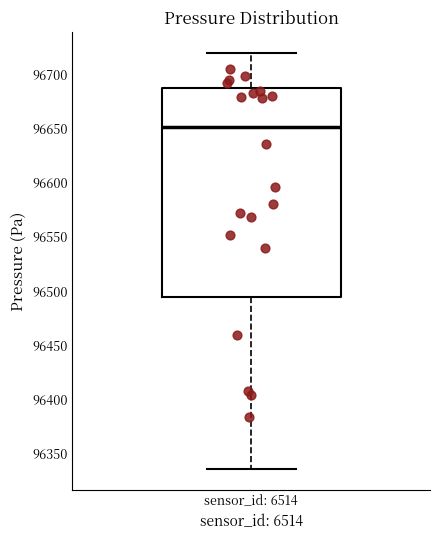

Transcribe this box plot: give where the median line is, the range the box spans, and where the two whiskers end, as read against the y-axis. The values are not printed on the chart, so give them approximately, as read against the axis.

median 96650, box 96495 to 96690, whiskers 96335 to 96720